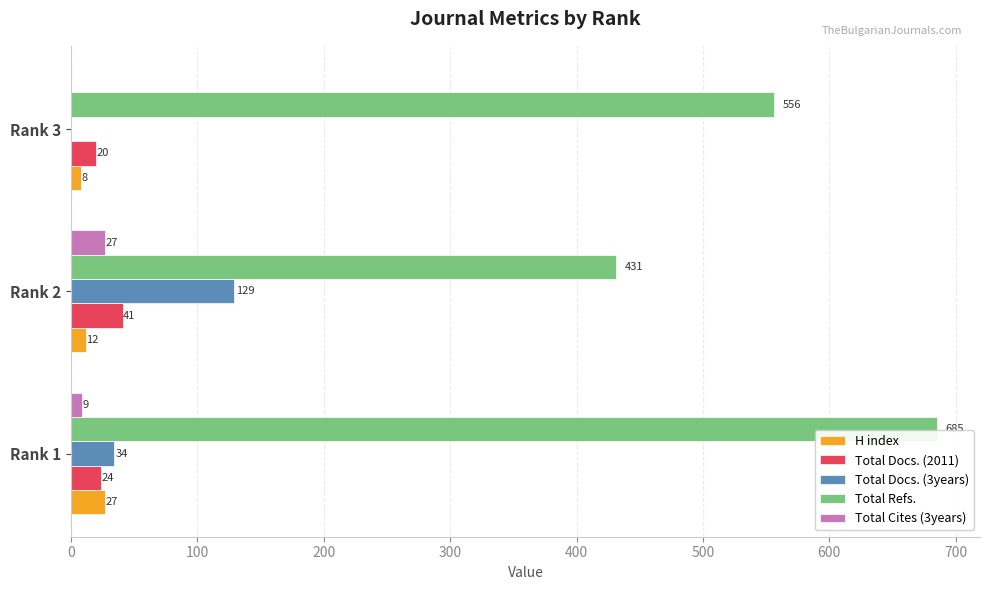

What is the total value across all series at Rank 1?

779